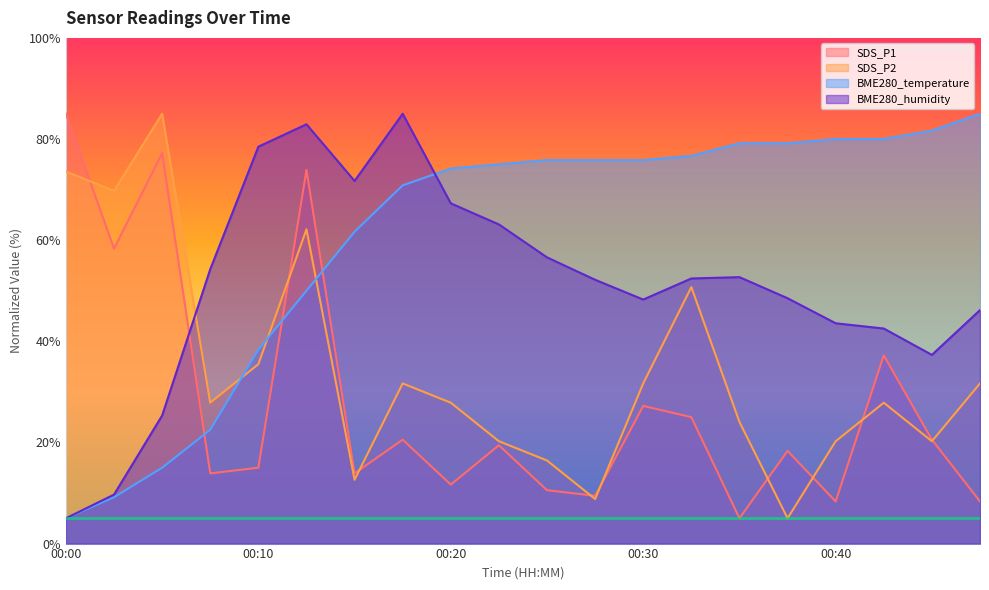

Reading left to right, list all the values displayed in this chart.

SDS_P1: 00:00=85.0	00:03=58.3	00:05=77.2	00:08=13.9	00:10=15.0	00:13=73.9	00:15=13.9	00:18=20.6	00:20=11.7	00:23=19.4	00:25=10.6	00:27=9.4	00:30=27.2	00:32=25.0	00:35=5.0	00:37=18.3	00:40=8.3	00:42=37.2	00:45=20.6	00:47=8.3
SDS_P2: 00:00=73.6	00:03=69.8	00:05=85.0	00:08=27.9	00:10=35.5	00:13=62.1	00:15=12.6	00:18=31.7	00:20=27.9	00:23=20.2	00:25=16.4	00:27=8.8	00:30=31.7	00:32=50.7	00:35=24.0	00:37=5.0	00:40=20.2	00:42=27.9	00:45=20.2	00:47=31.7
BME280_temperature: 00:00=5.0	00:03=9.2	00:05=15.0	00:08=22.5	00:10=38.3	00:13=50.0	00:15=61.7	00:18=70.8	00:20=74.2	00:23=75.0	00:25=75.8	00:27=75.8	00:30=75.8	00:32=76.7	00:35=79.2	00:37=79.2	00:40=80.0	00:42=80.0	00:45=81.7	00:47=85.0
BME280_humidity: 00:00=5.0	00:03=9.7	00:05=25.3	00:08=54.3	00:10=78.5	00:13=82.9	00:15=71.7	00:18=85.0	00:20=67.3	00:23=63.1	00:25=56.6	00:27=52.2	00:30=48.3	00:32=52.4	00:35=52.7	00:37=48.5	00:40=43.6	00:42=42.5	00:45=37.3	00:47=46.2